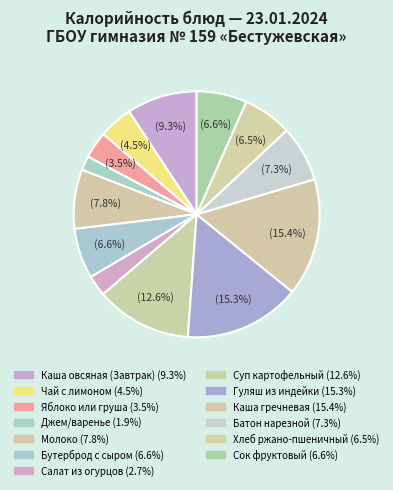

Count the number of slices in the pie.

13